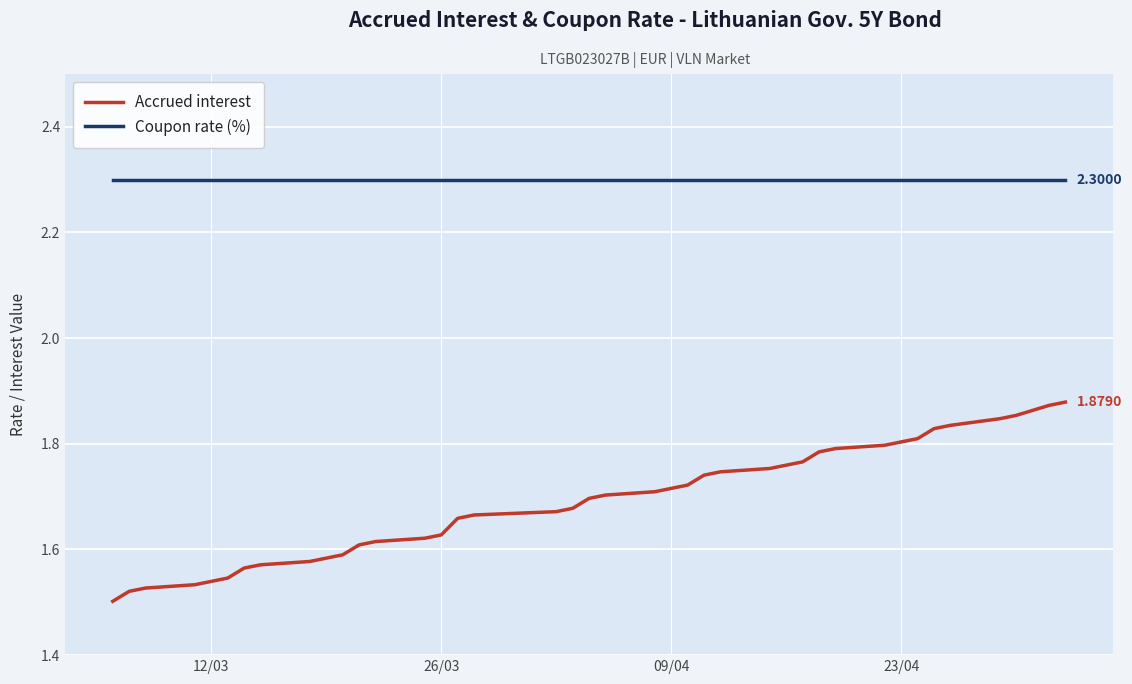

Which series has the largest total across all categories?

Coupon rate (%)